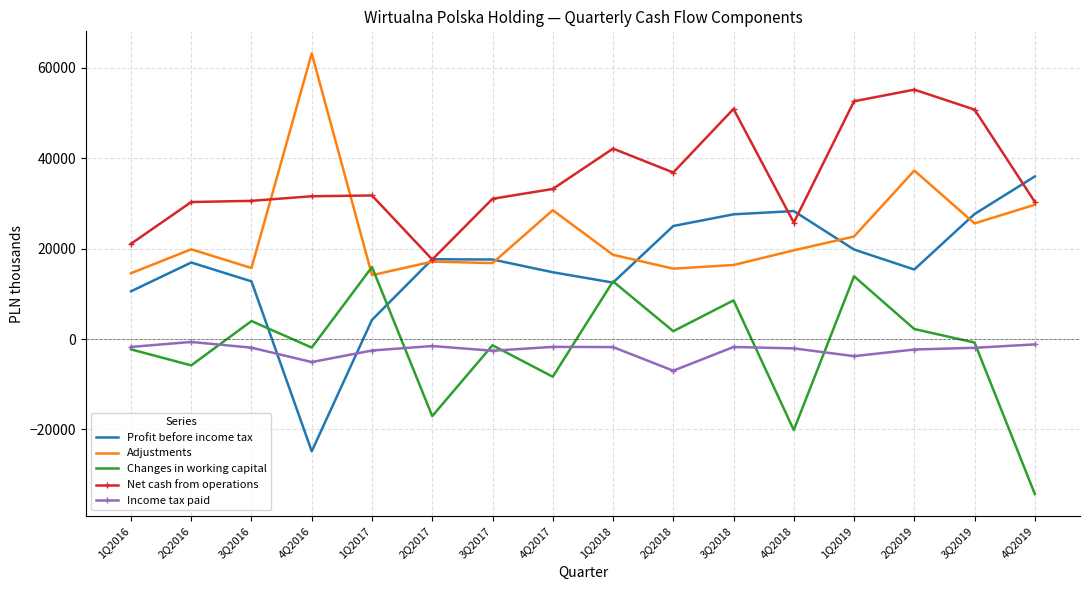

True or false: Income tax paid and Profit before income tax cross at least once.

True